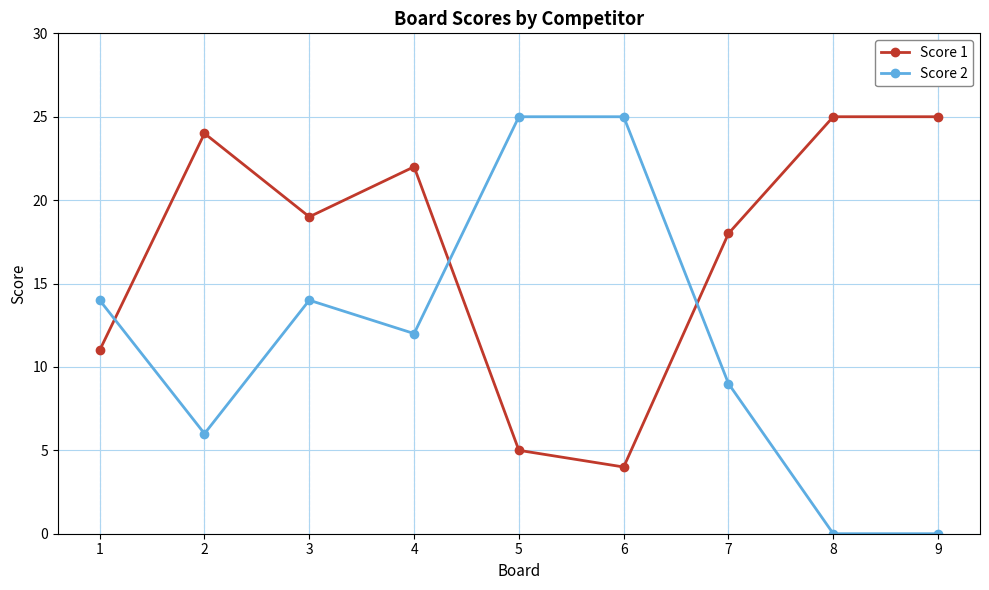

What is the difference between the Score 2 values at 5 and 3?

11